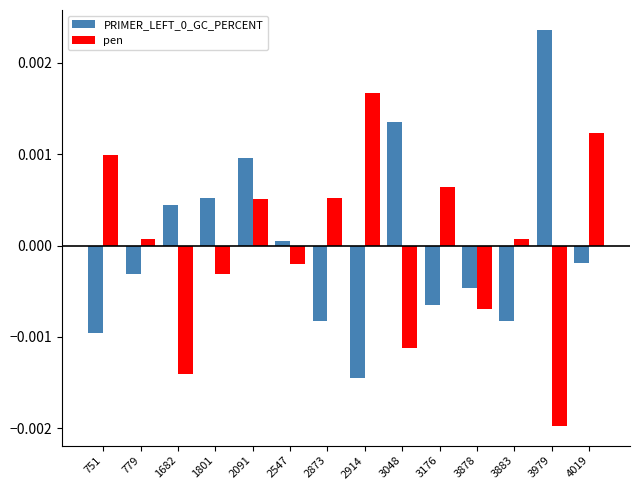

How many data points in pen are less than 0?

6